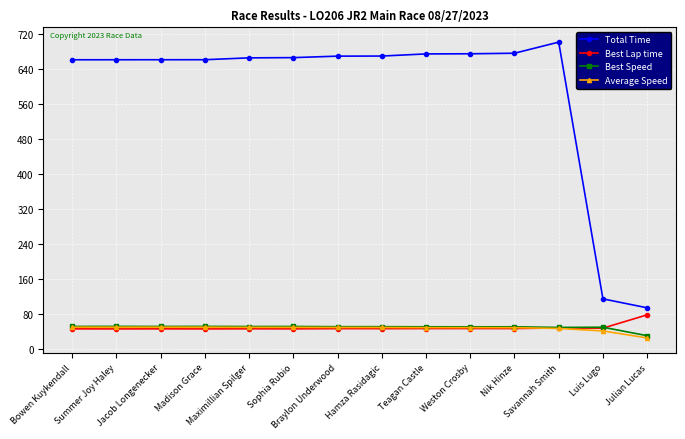

Which series has the largest total across all categories?

Total Time